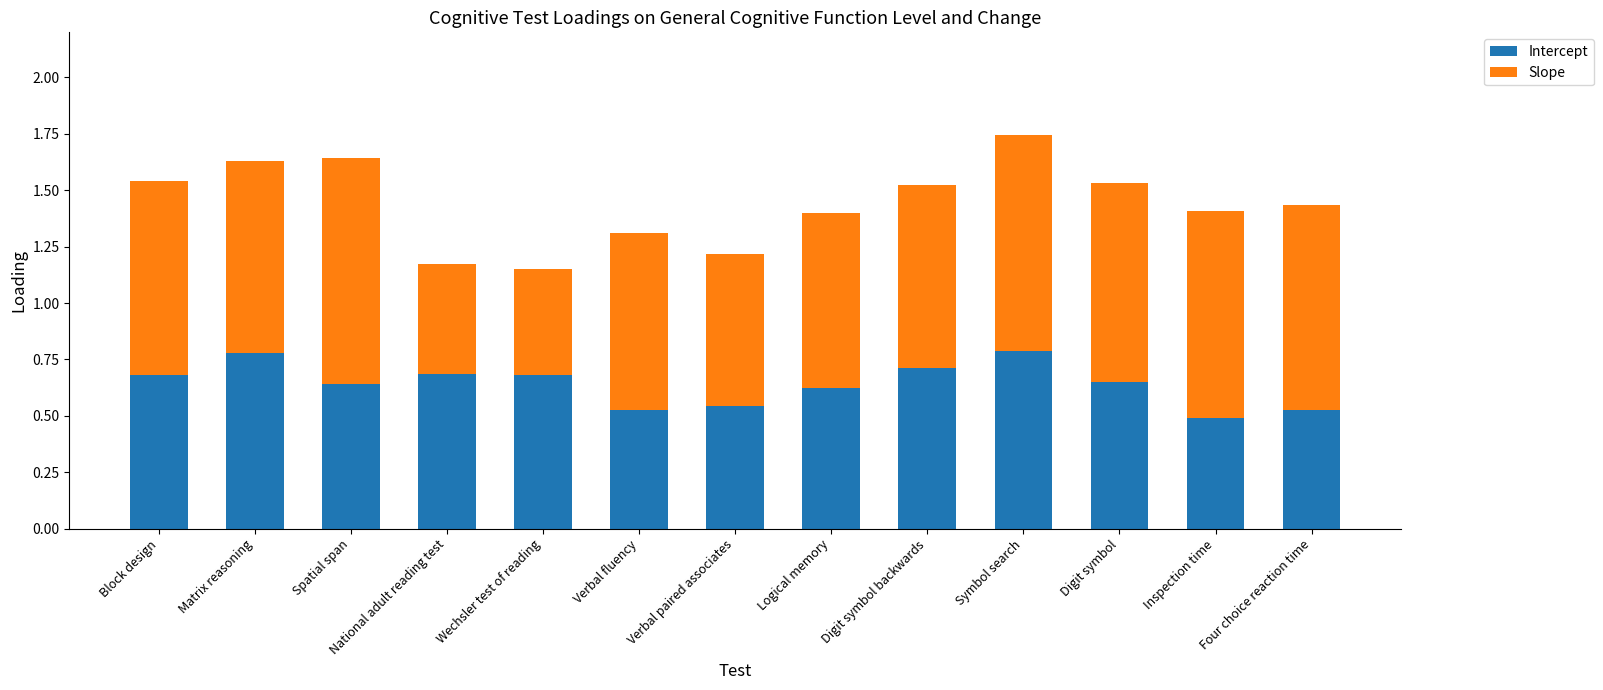

What is the sum of the Intercept values at National adult reading test and Block design?

1.4